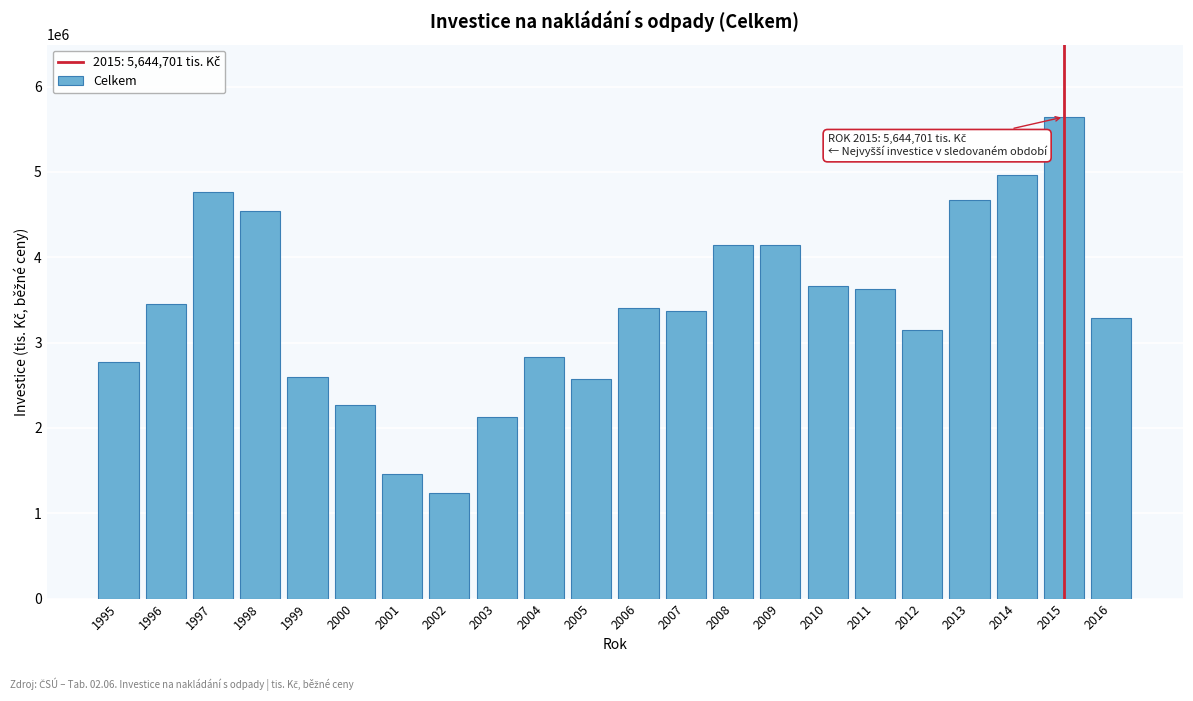

What is the greatest value displayed?

5644701